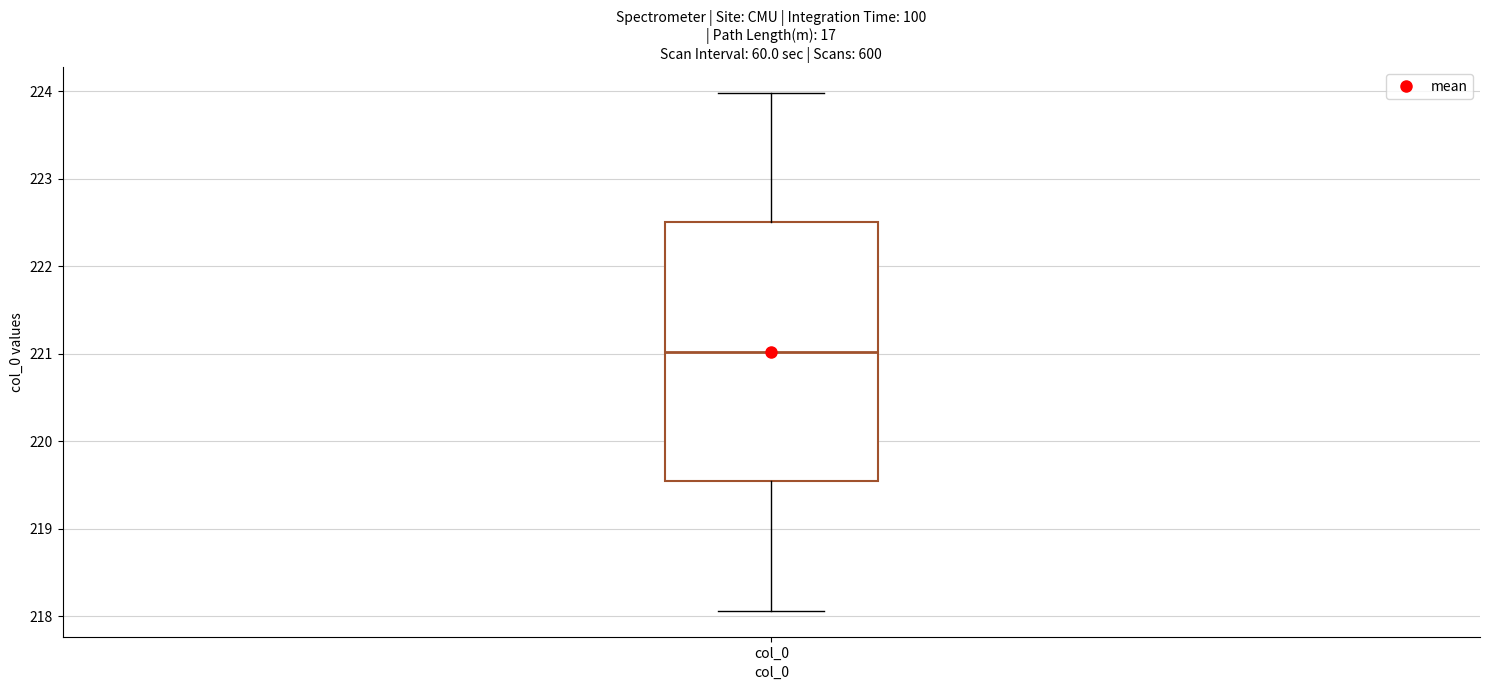

Where is the upper edge of the box for col_0 on the y-axis? The values are not printed on the chart, so give them approximately, as read against the axis.

222.5